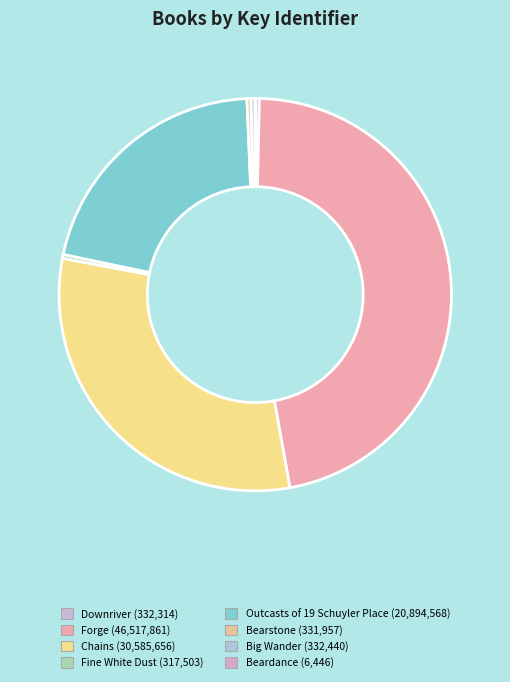

Do Forge and Fine White Dust together represent more than half of the pie?

No